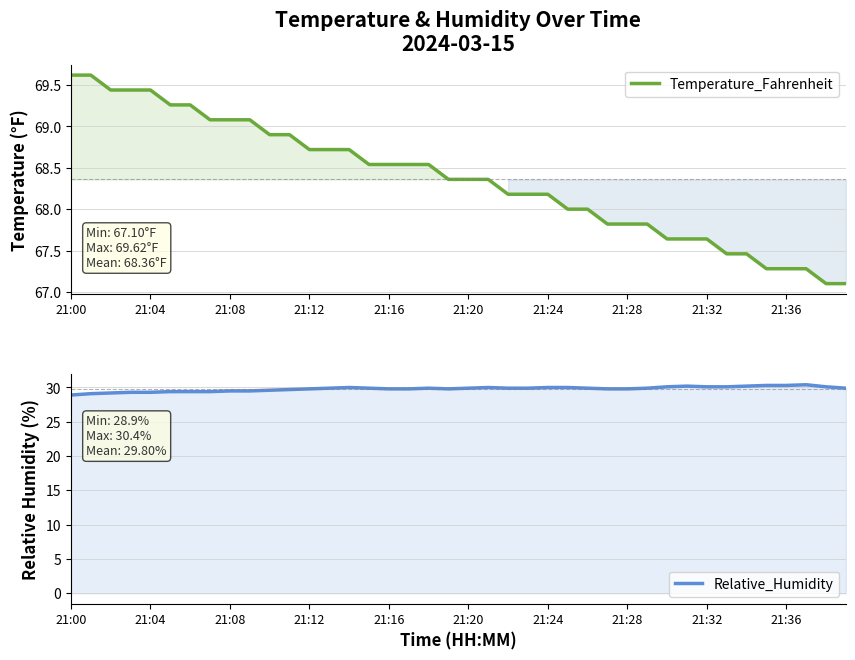

Rank the series at 39 from lowest to highest value.

Relative_Humidity, Temperature_Fahrenheit